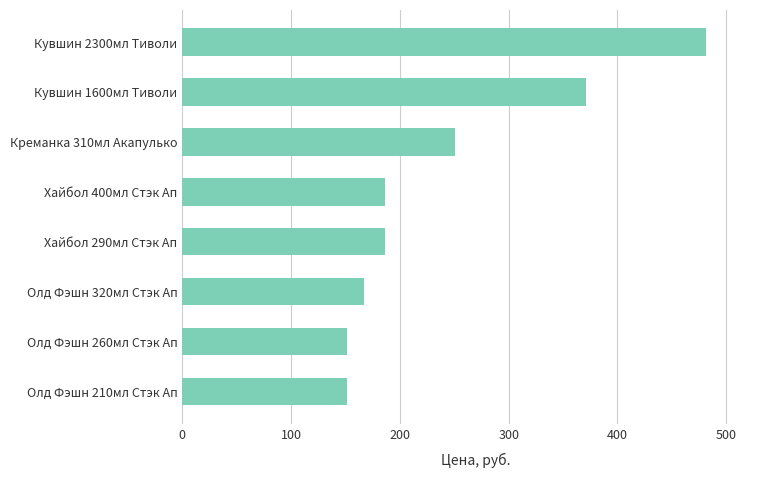

Is it true that the value at Кувшин 1600мл Тиволи is 232?

False